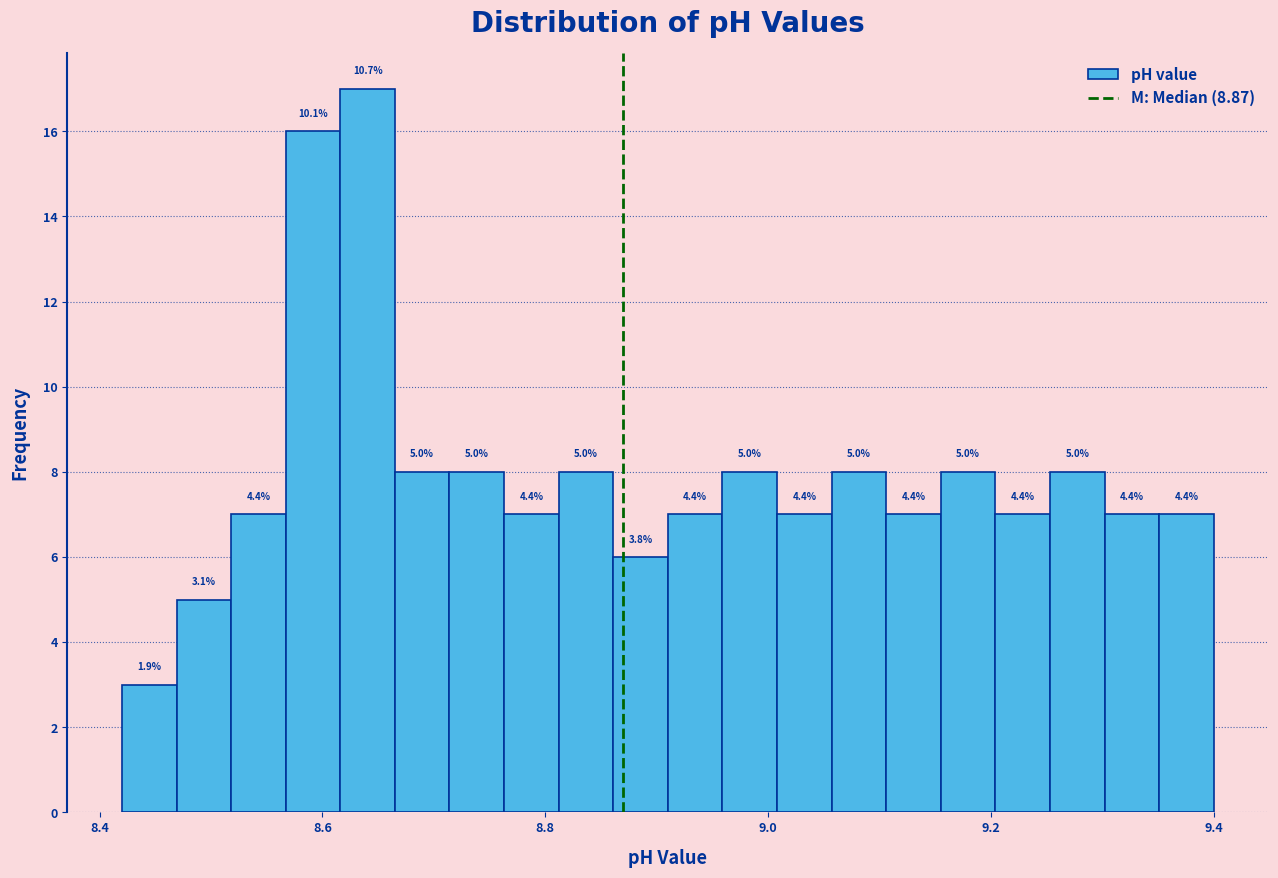

Around what value on the x-axis is the tallest bar? Give the approximate position of its centre, as read against the axis.

8.64